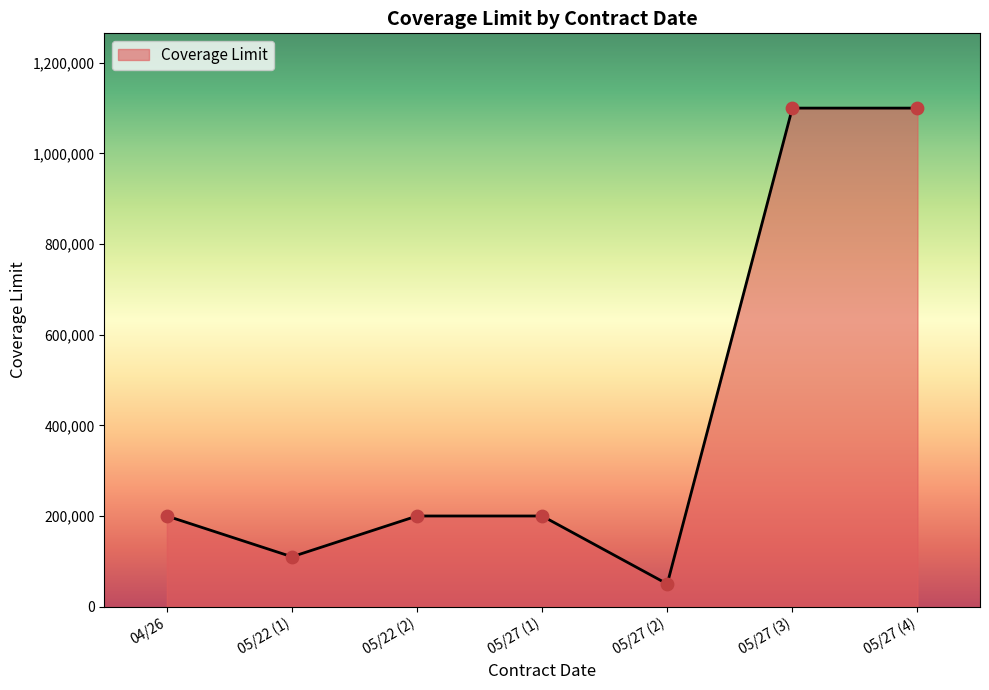

What is the ratio of the value at 04/26 to the value at 05/27 (1)?

1.0